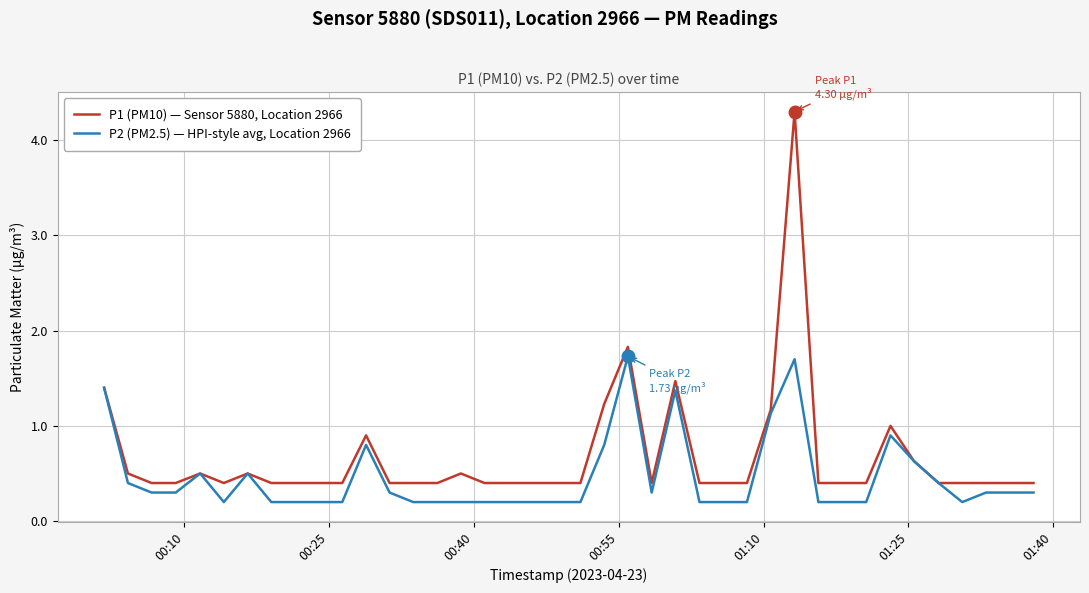

What is the minimum value for P2 (PM2.5) — HPI-style avg, Location 2966?

0.2